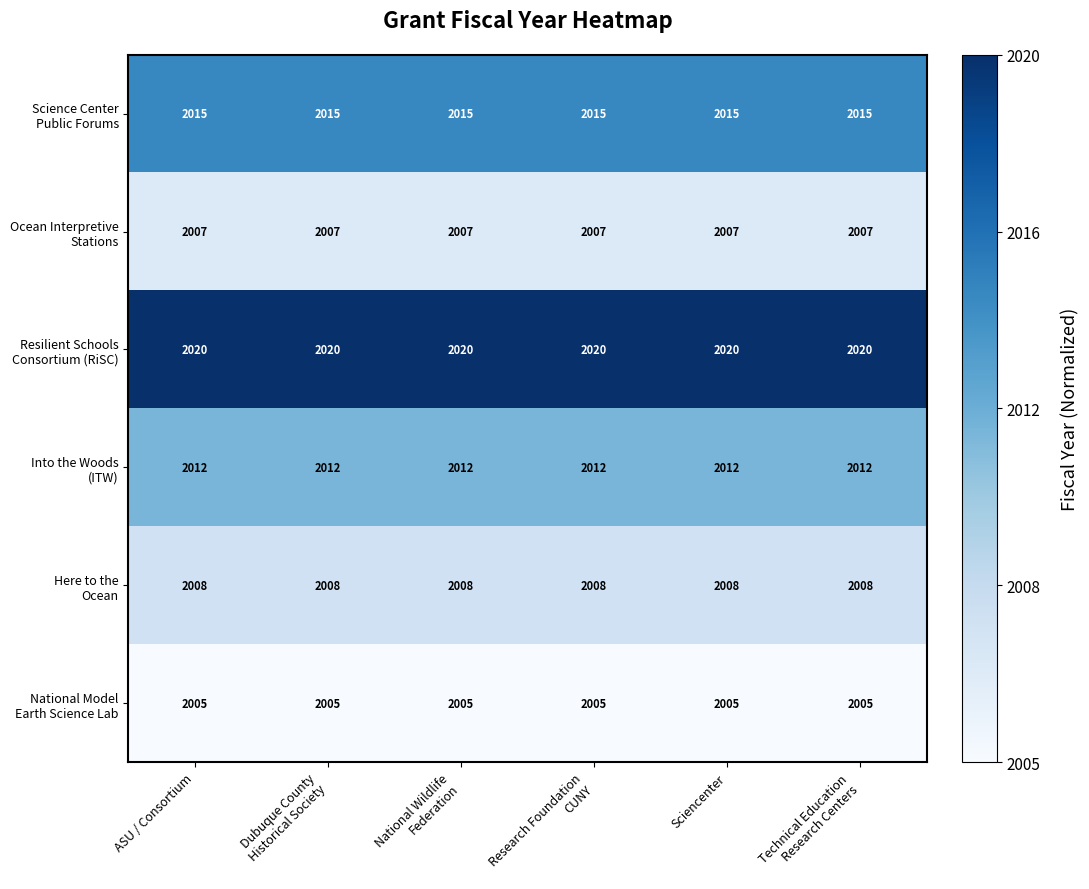

What is the maximum value shown in the chart?

2020